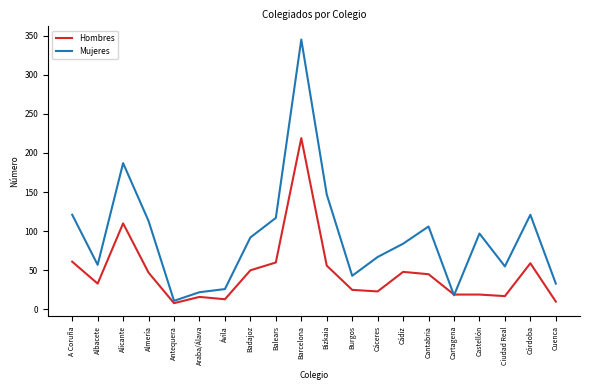

Is the value of Hombres at Albacete greater than the value of Mujeres at Burgos?

No